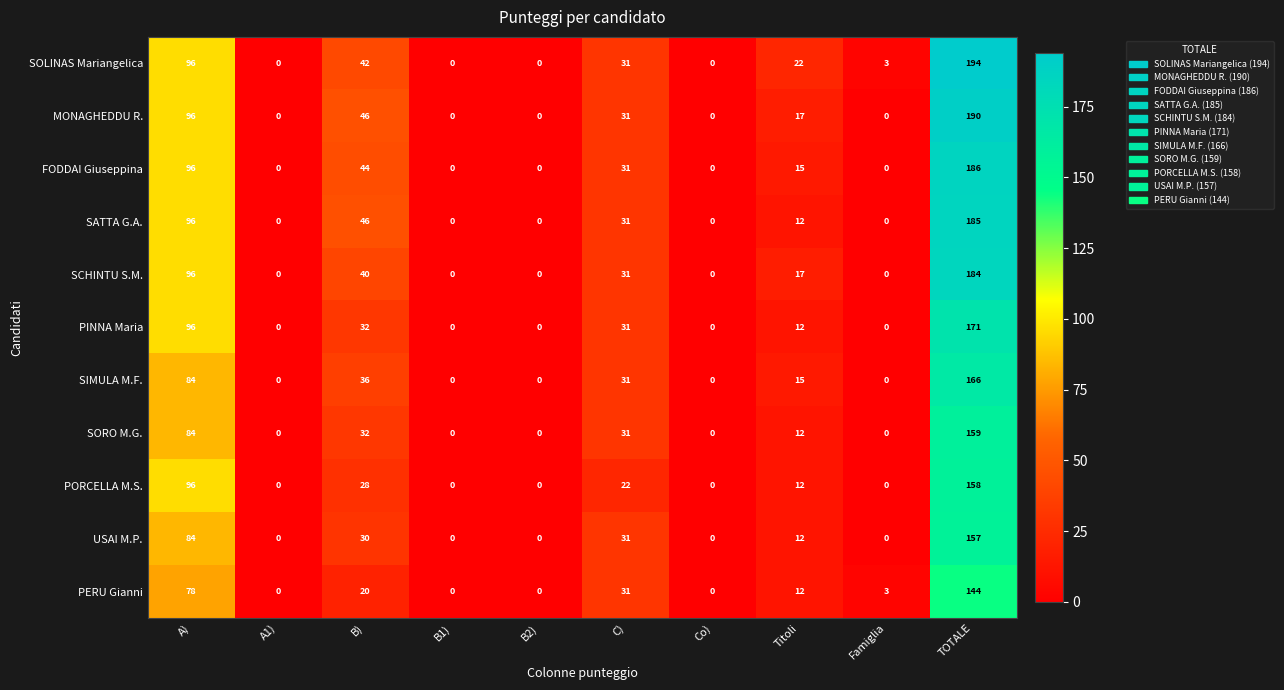

Where does the SIMULA M.F. series first go above 15?

A)